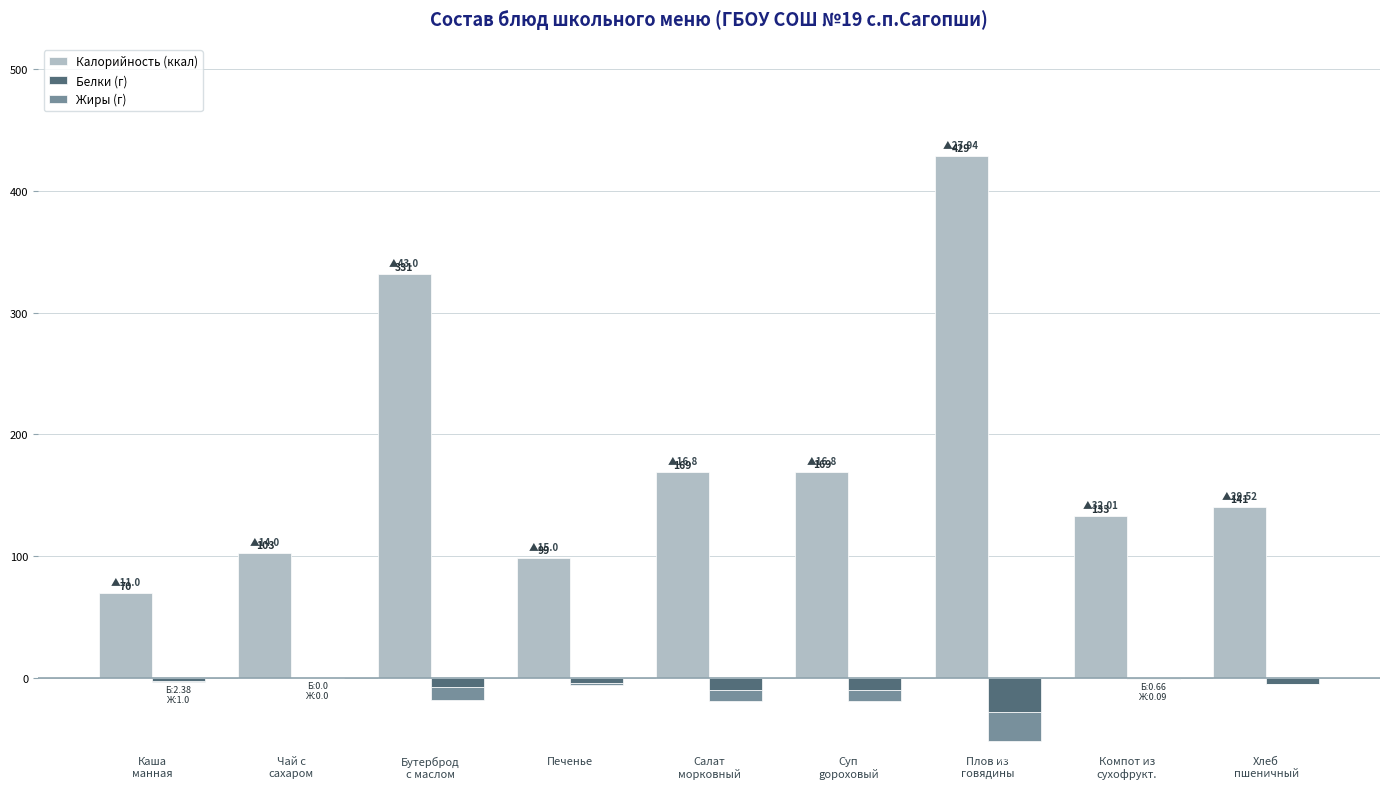

What is the minimum value for Калорийность (ккал)?

69.9